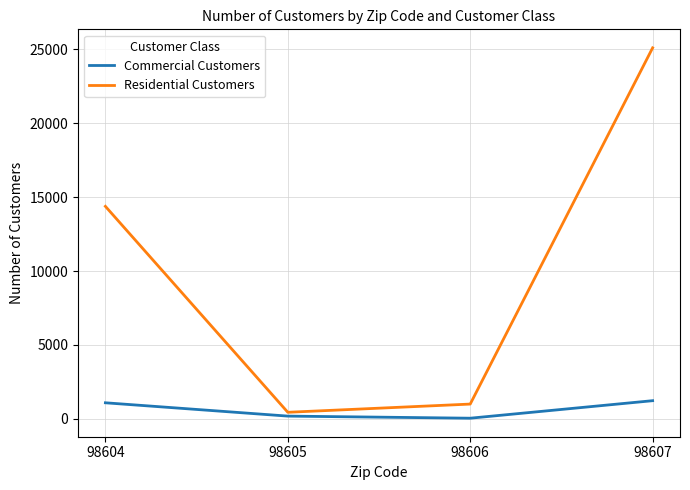

Which category has the highest value across all series?

98607